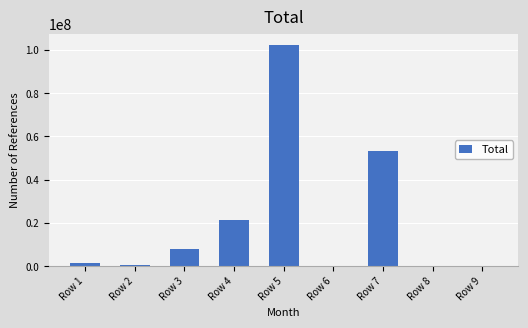

What is the approximate value at Row 6?

0.6